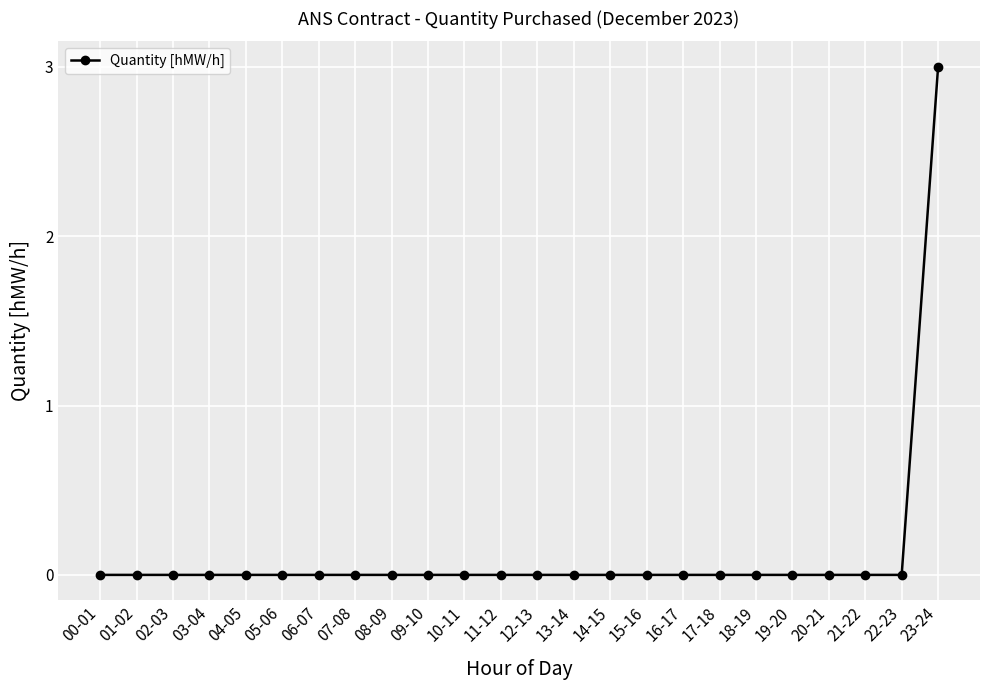

Which label corresponds to the largest value in the chart?

23-24